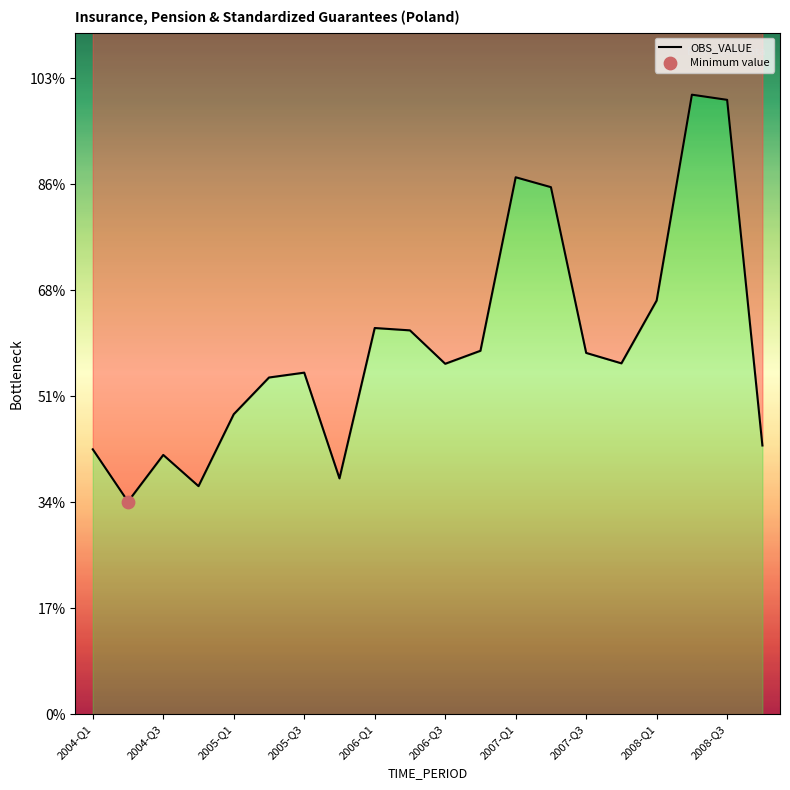

Which has a higher value, 2006-Q1 or 2004-Q1?

2006-Q1